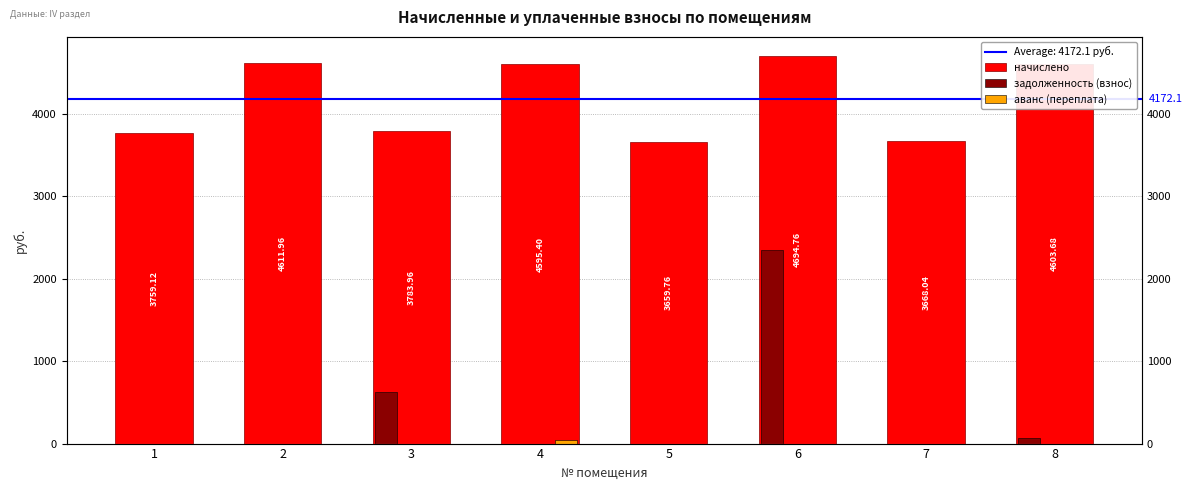

List the series in order of their peak value, lowest first.

аванс (переплата), задолженность (взнос), начислено